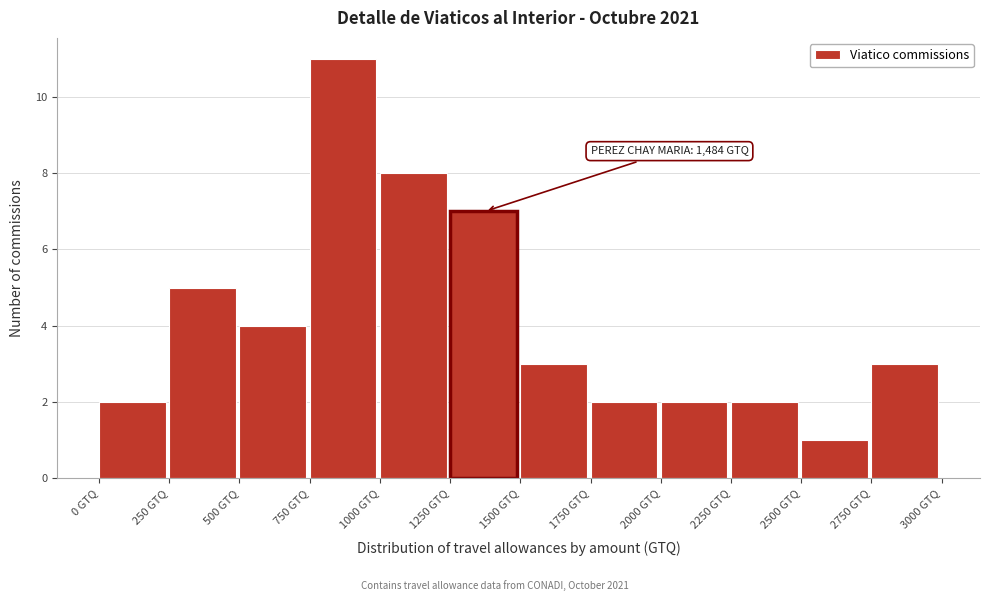

Over which range of the x-axis is the bar tallest?

750 to 1000